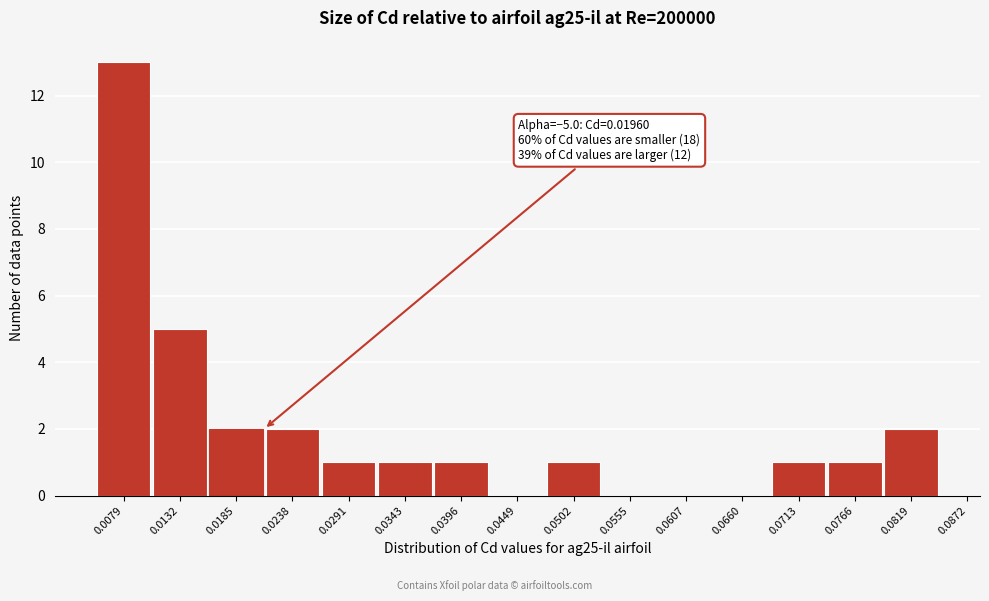

Reading left to right, what are all the values shown in this chart?

0.0079=13	0.0132=5	0.0185=2	0.0238=2	0.0291=1	0.0343=1	0.0396=1	0.0449=0	0.0502=1	0.0555=0	0.0607=0	0.0660=0	0.0713=1	0.0766=1	0.0819=2